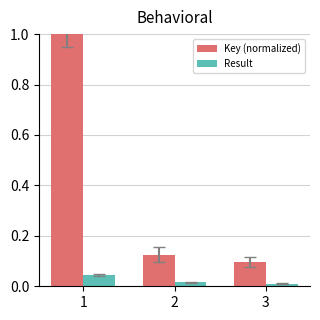

List the series in order of their peak value, highest first.

Key (normalized), Result